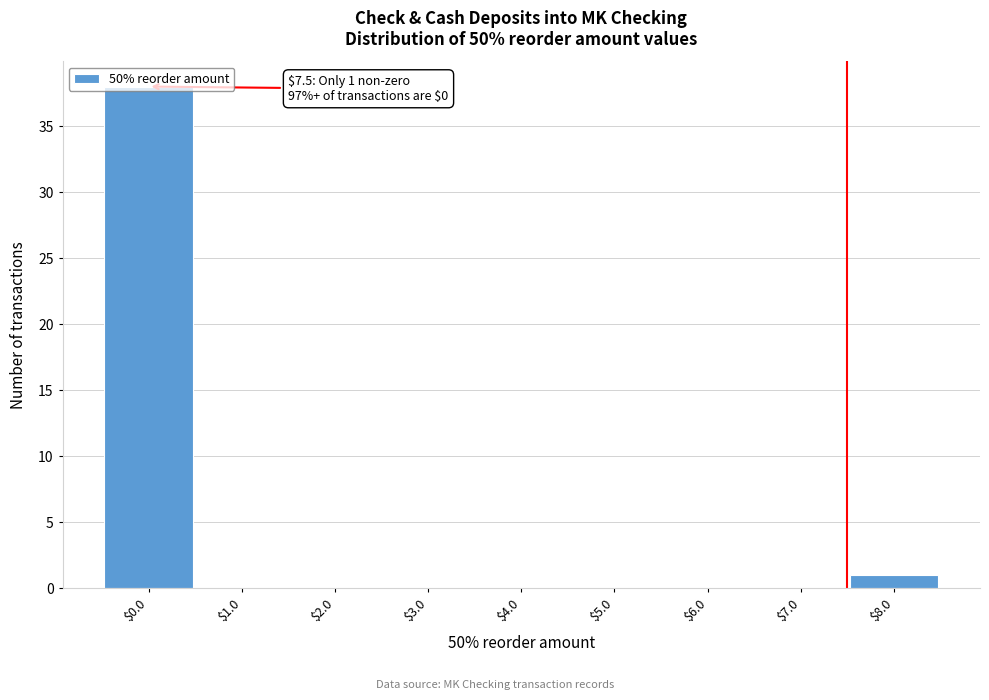

Over which range of the x-axis is the bar tallest?

-0.5 to 0.5